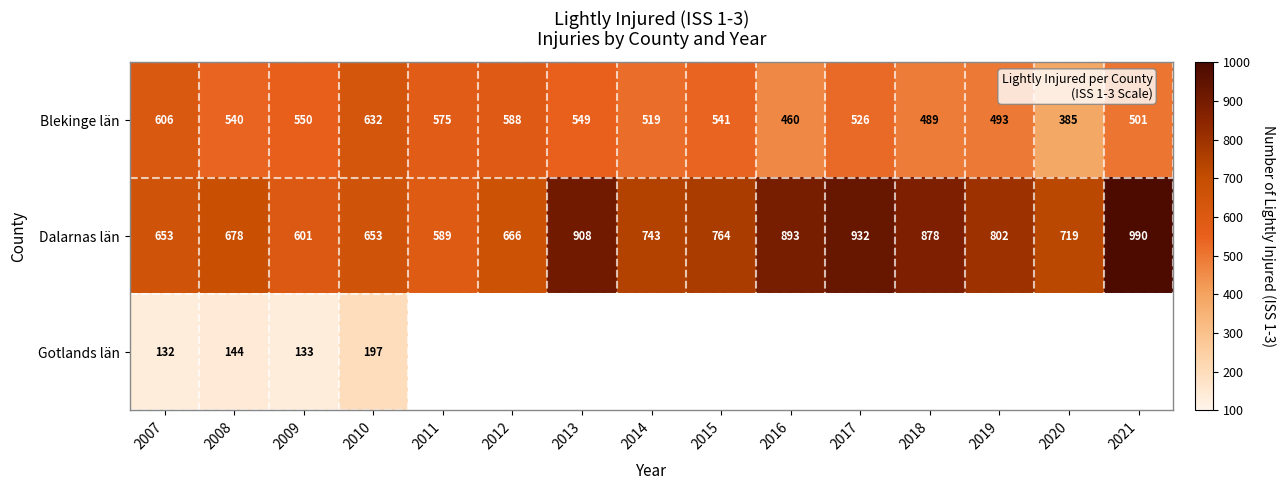

At which label does Dalarnas län reach its peak?

2021